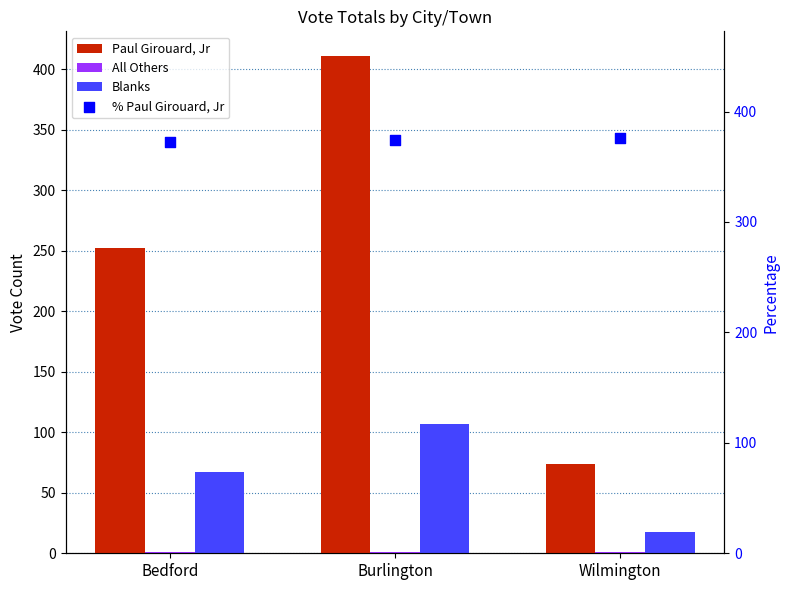

What is the total value across all series at Wilmington?

469.1